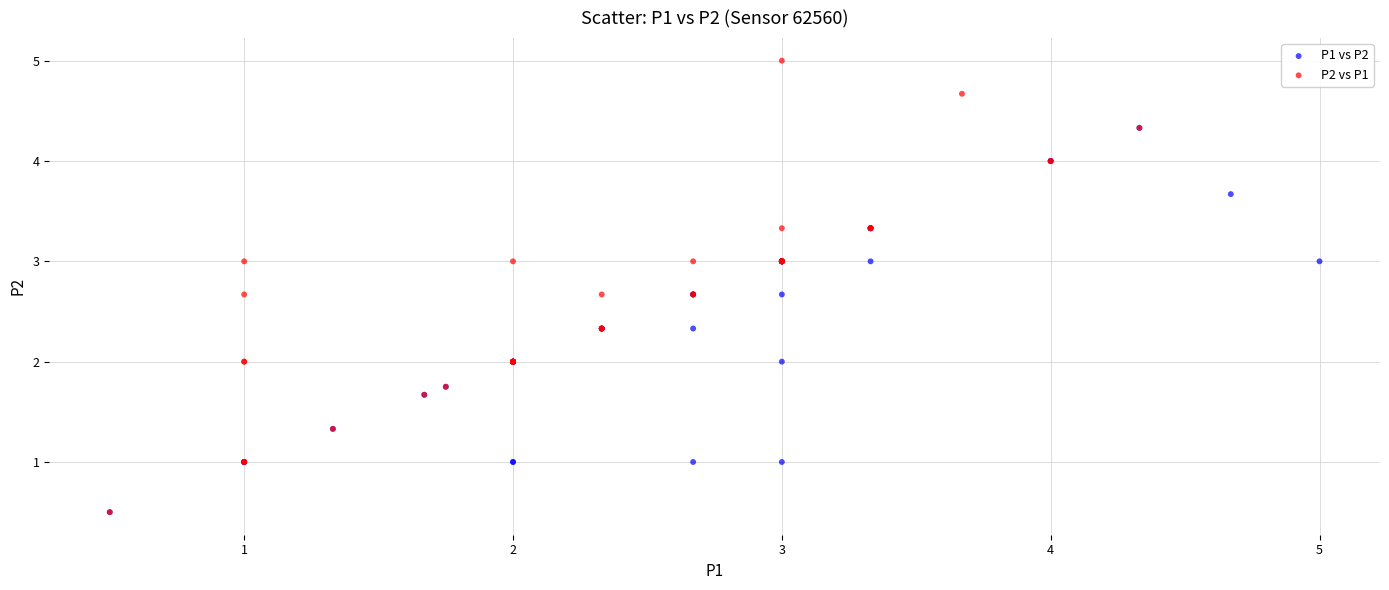

Which series has the largest Y range (max minus min)?

P2 vs P1